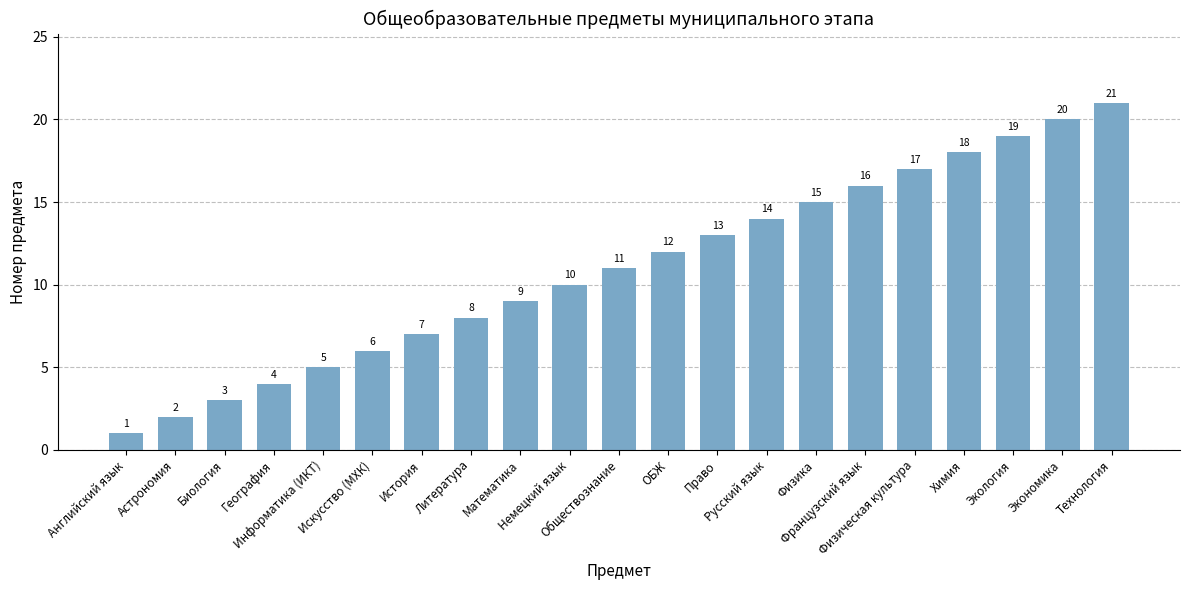

Which has a higher value, Физическая культура or Французский язык?

Физическая культура